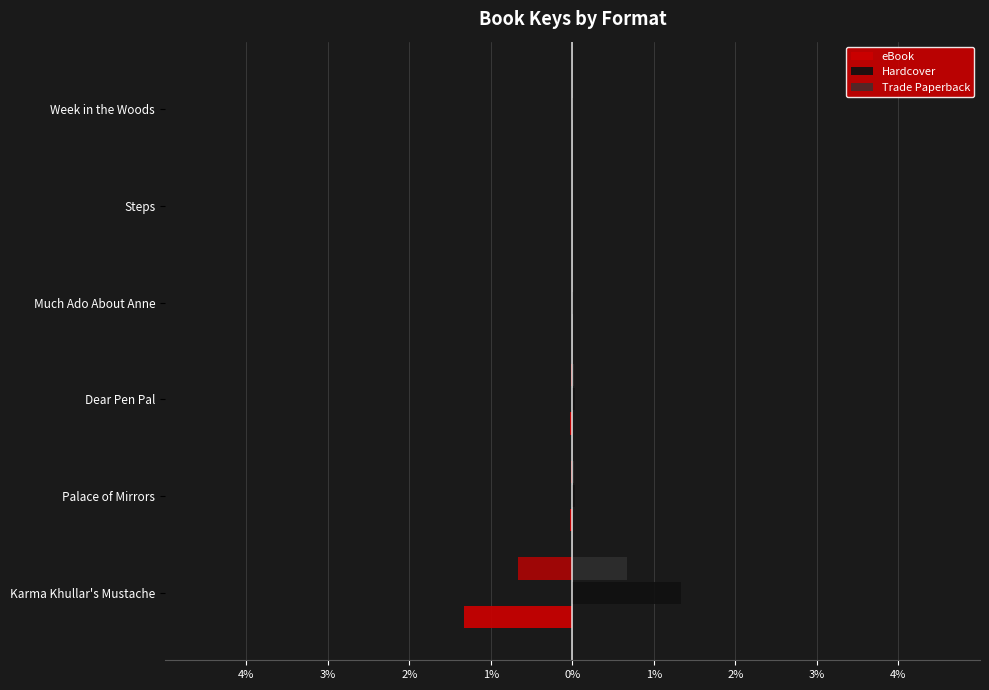

Is it true that Trade Paperback equals 0.0 at Palace of Mirrors?

True